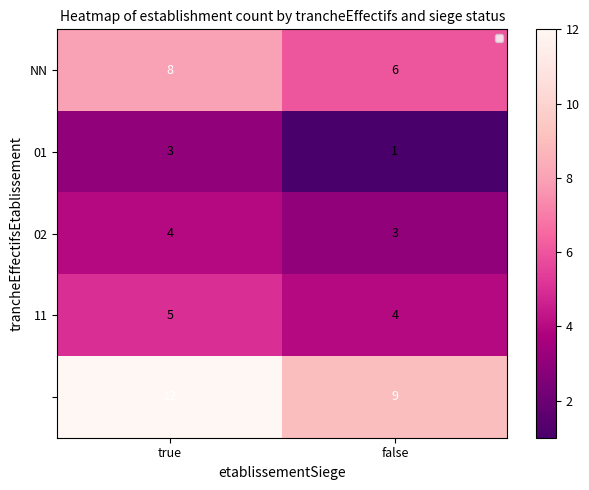

True or false: 01 has a value of 3 at true.

True